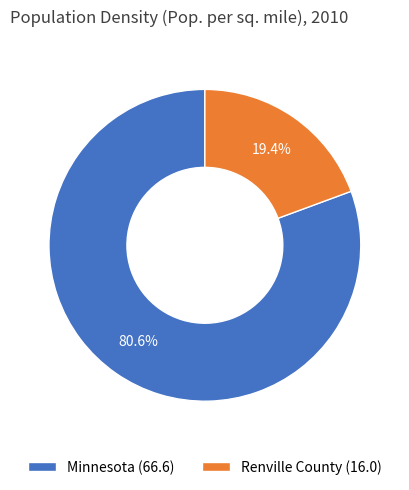

What portion of the pie excludes Minnesota?

19.4%